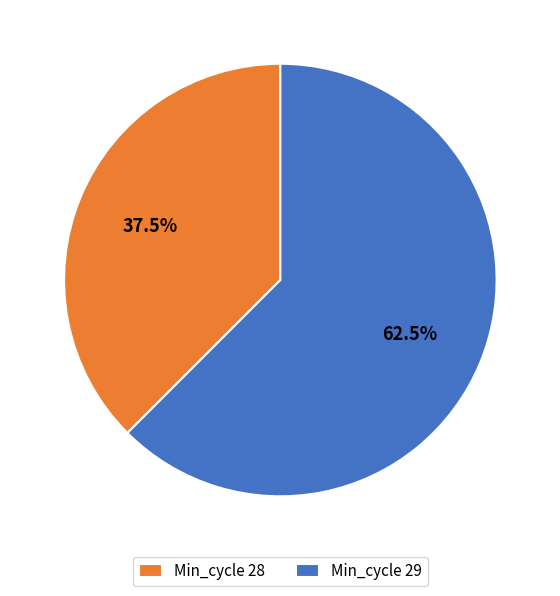

How many segments does this pie chart have?

2